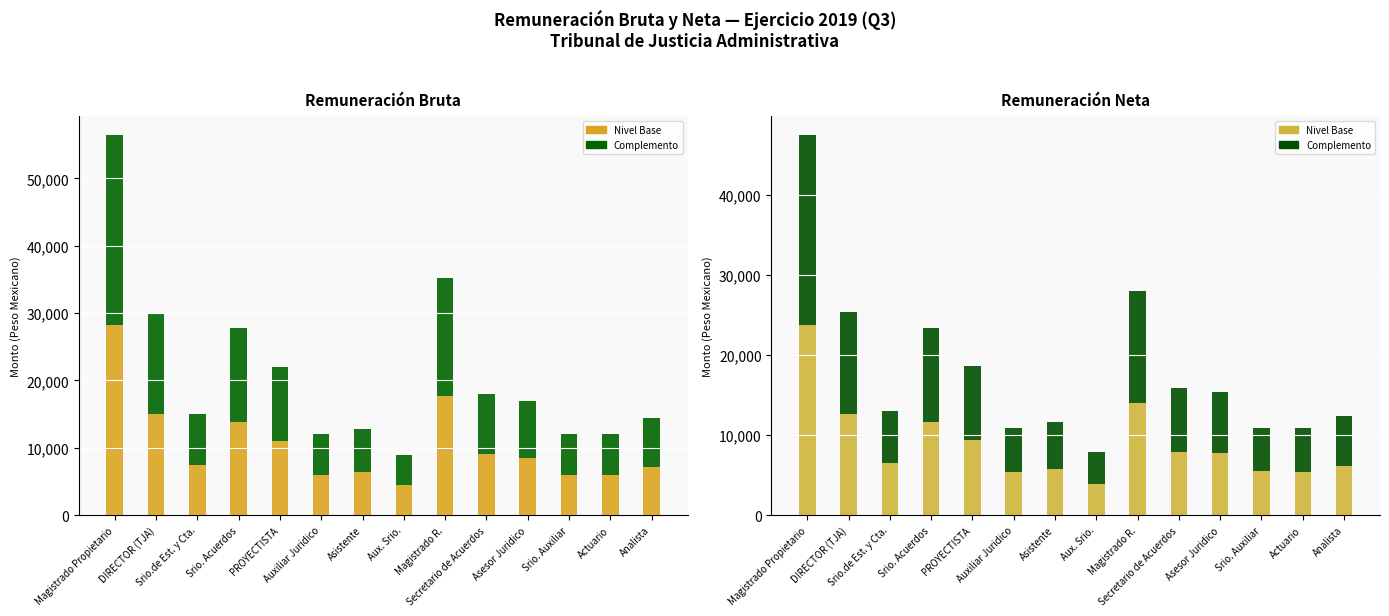

Reading left to right, list all the values displayed in this chart.

Nivel Base: 23719.7	12654.2	6506.5	11660.0	9317.3	5438.1	5798.4	3917.8	14000.3	7911.6	7694.1	5458.4	5438.1	6169.8
Complemento: 23719.7	12654.2	6506.5	11660.0	9317.3	5438.1	5798.4	3917.8	14000.3	7911.6	7694.1	5458.4	5438.1	6169.8